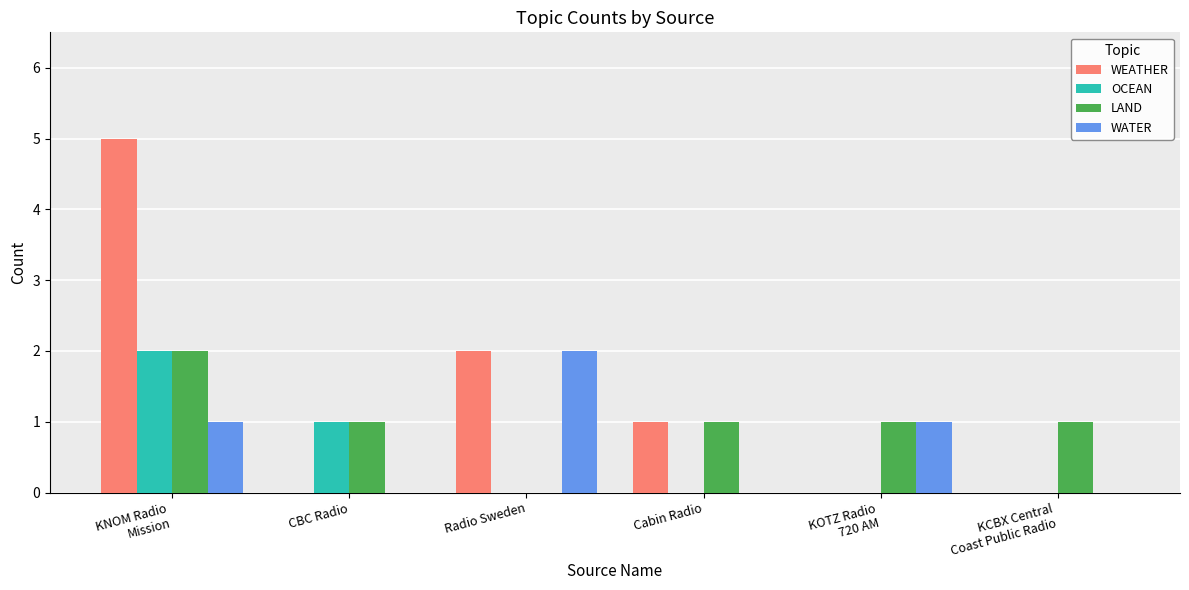

Reading left to right, extract all data points from this chart.

WEATHER: 5	0	2	1	0	0
OCEAN: 2	1	0	0	0	0
LAND: 2	1	0	1	1	1
WATER: 1	0	2	0	1	0